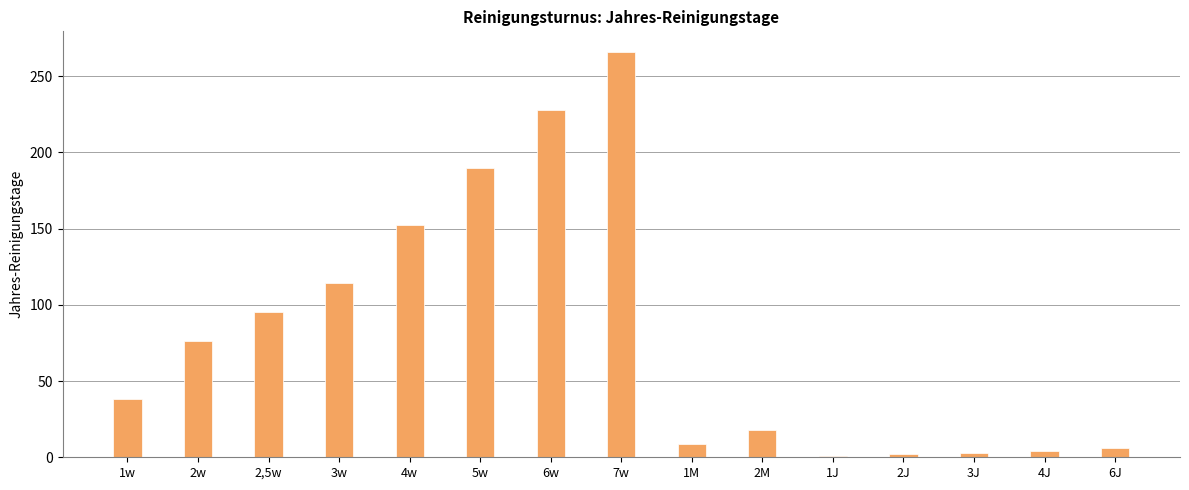

How many distinct data groups are displayed?

1